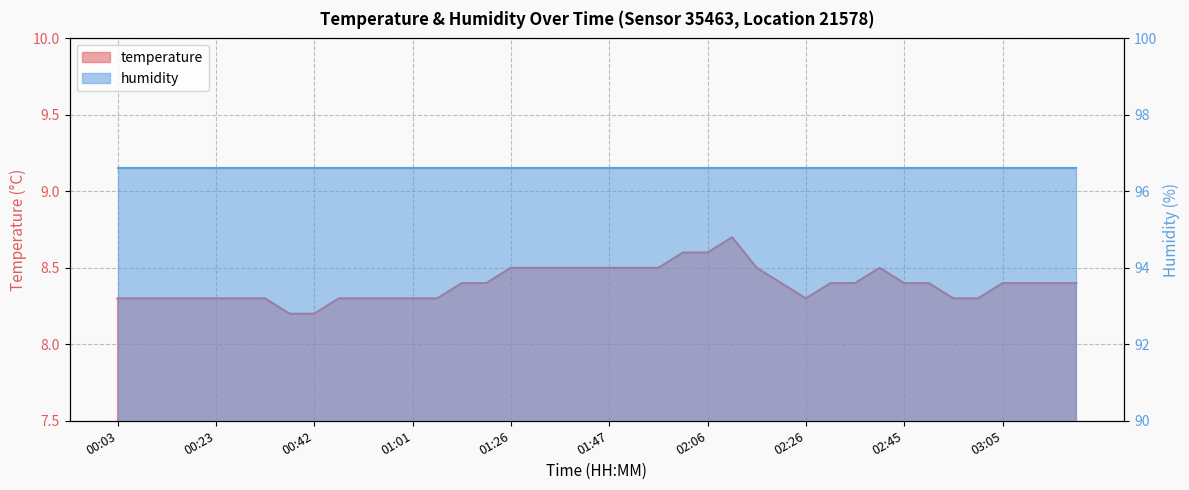

What is the label of the 36th point from the left?

03:00